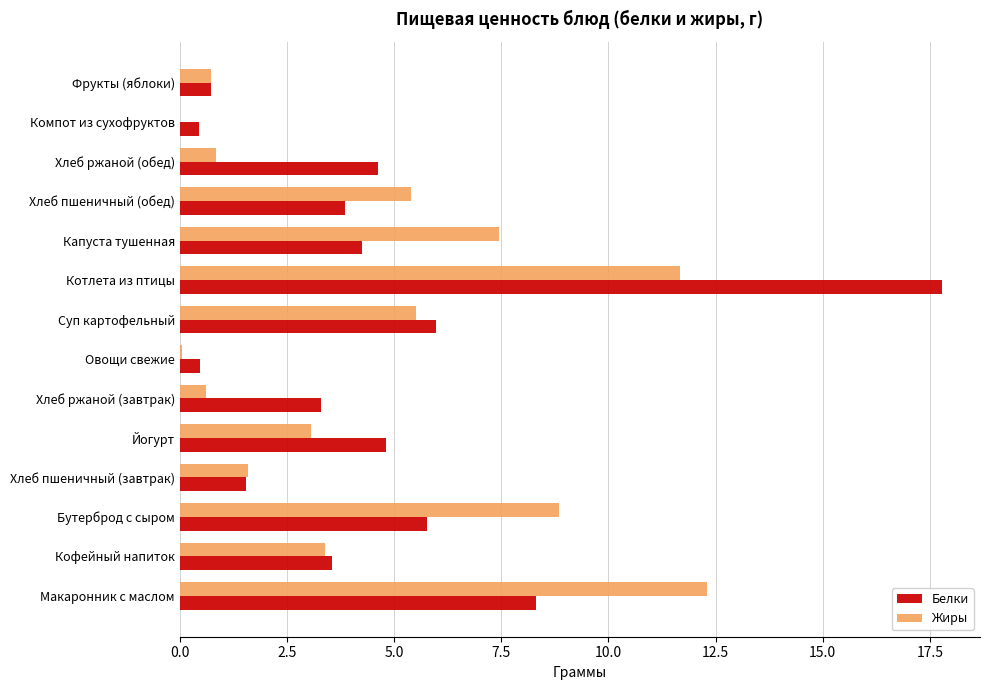

What is the total value across all series at Хлеб пшеничный (завтрак)?

3.1